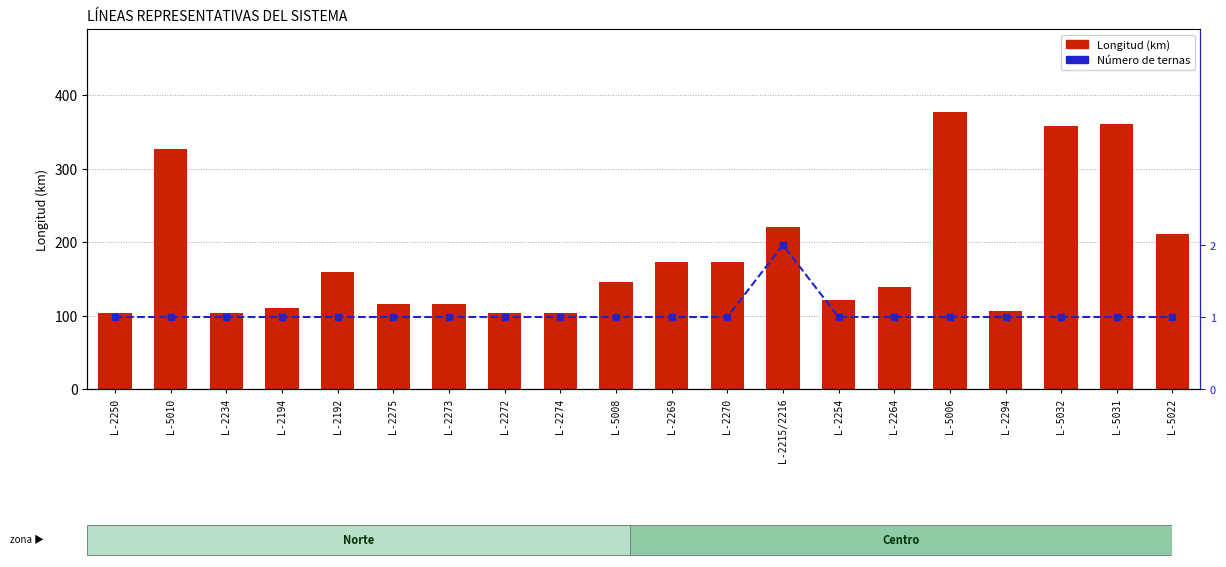

What is the label of the 3rd bar from the left?

L-2234